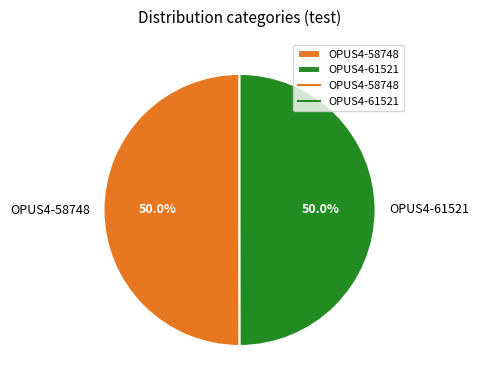

How many segments does this pie chart have?

2